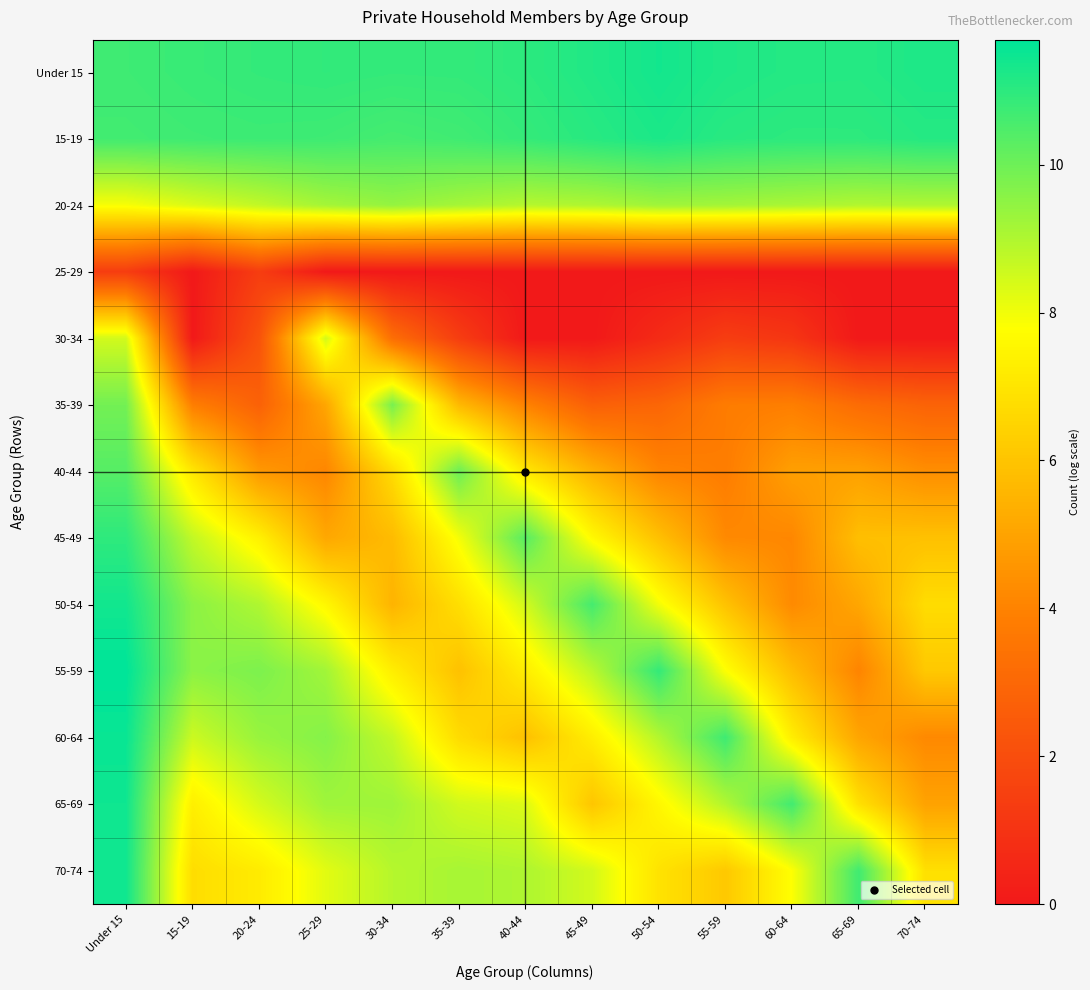

Which label corresponds to the largest value in the chart?

Under 15